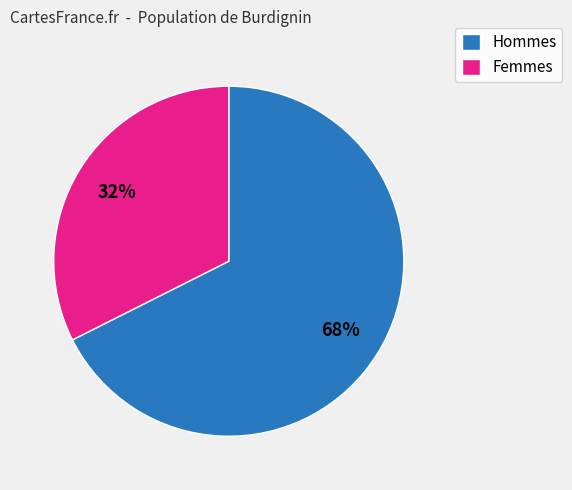

Is it true that Femmes is 24% of the pie?

False